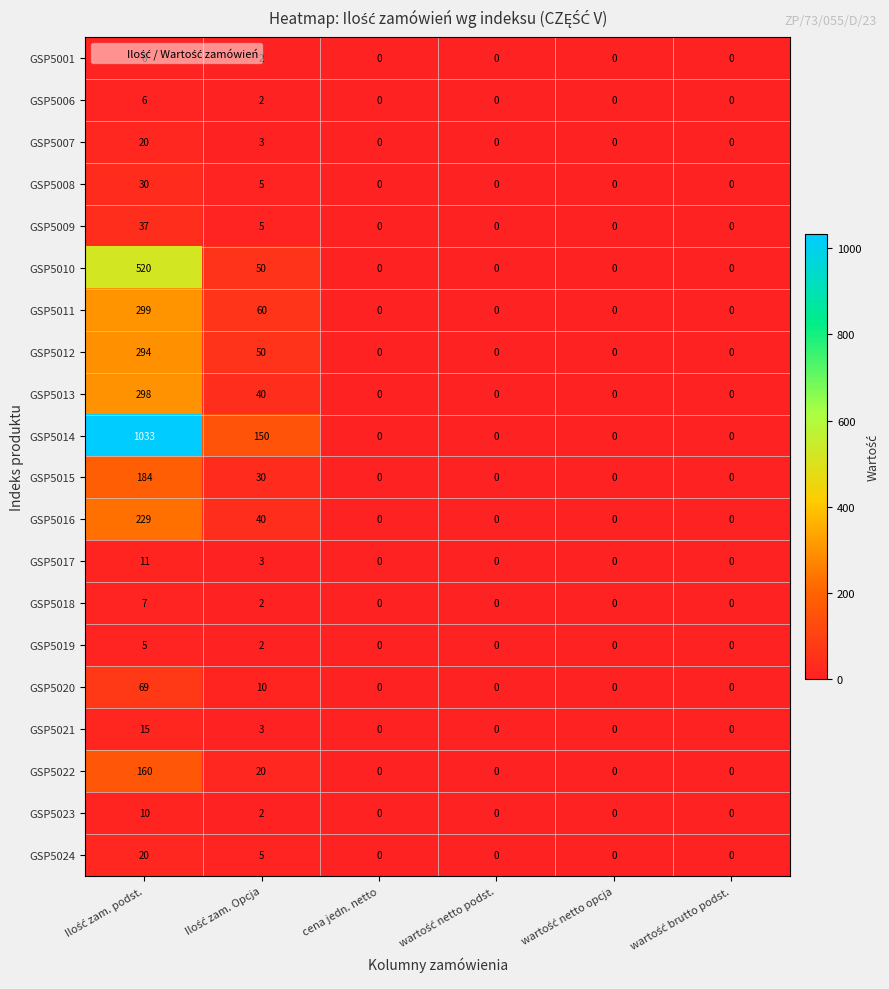

What is the difference between the maximum and second lowest values in the GSP5001 series?

6